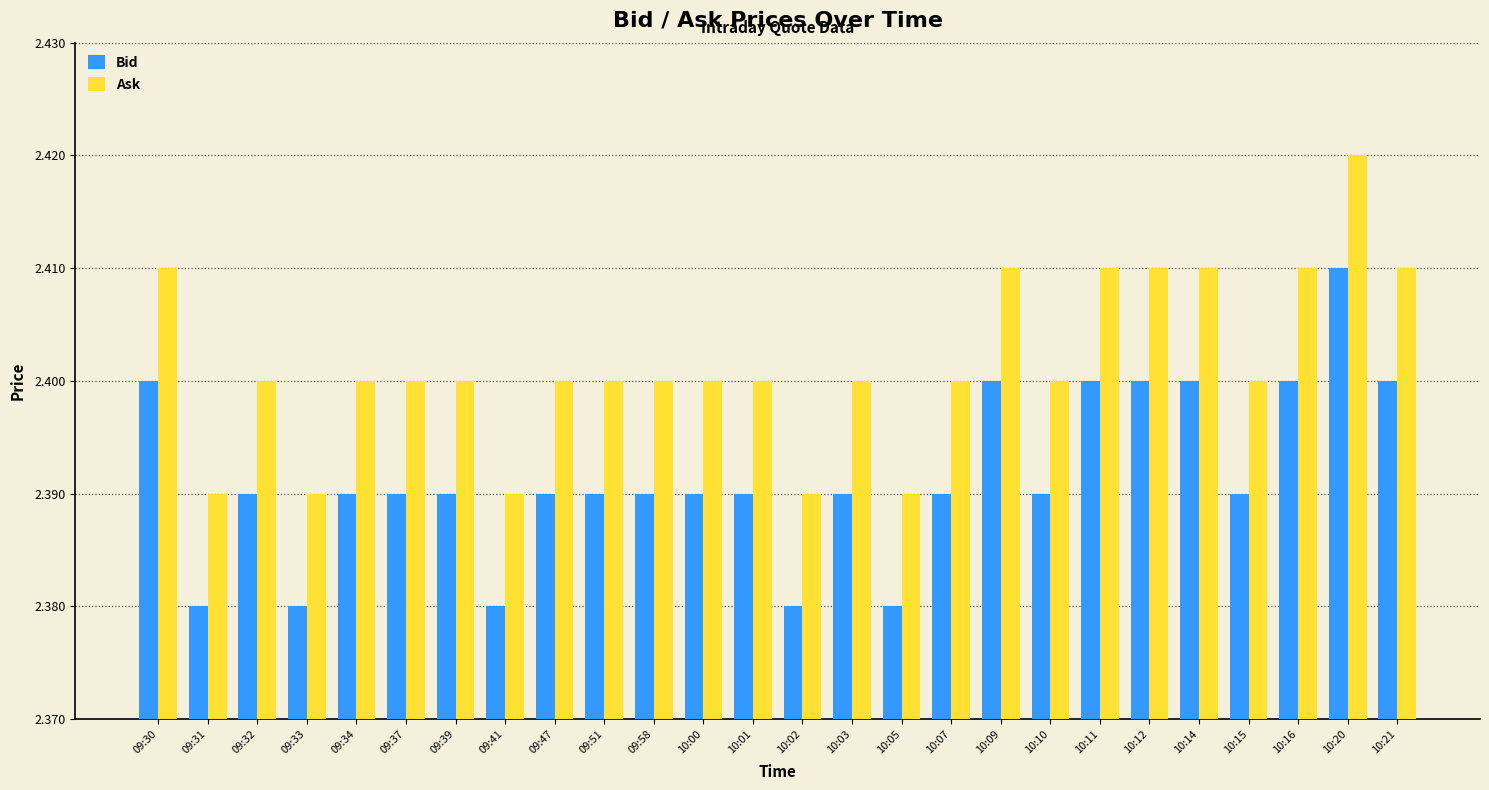

What is the sum of all Ask values?

62.4